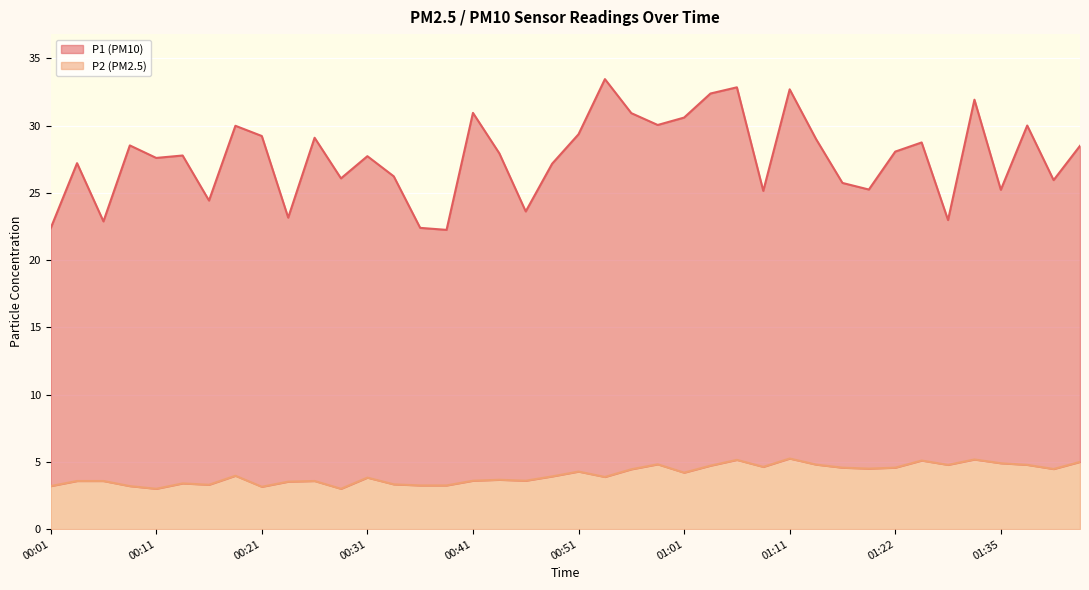

True or false: the data shows 5.0 at 01:48.

True